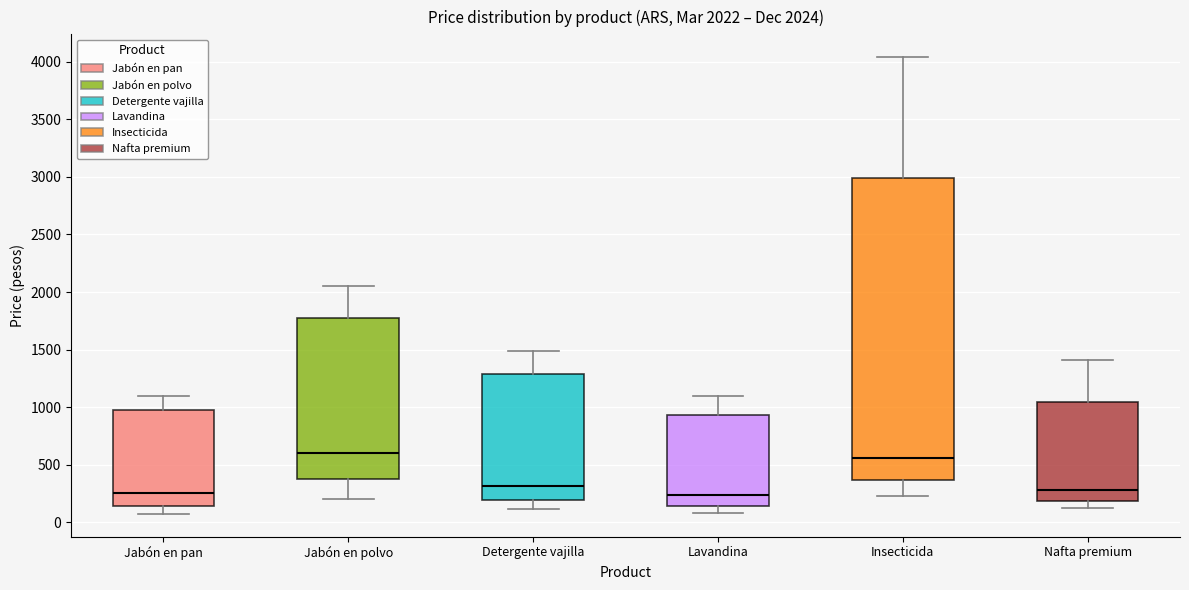

Comparing the boxes themselves (not the whiskers), which one is the tallest?

Insecticida